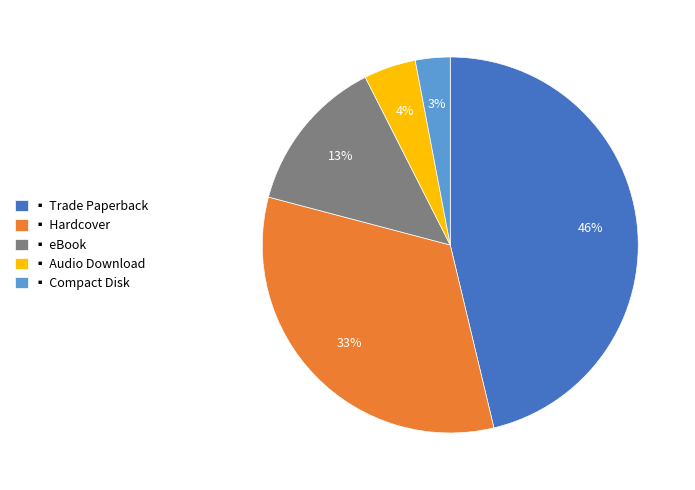

Is there a majority slice in this chart?

No